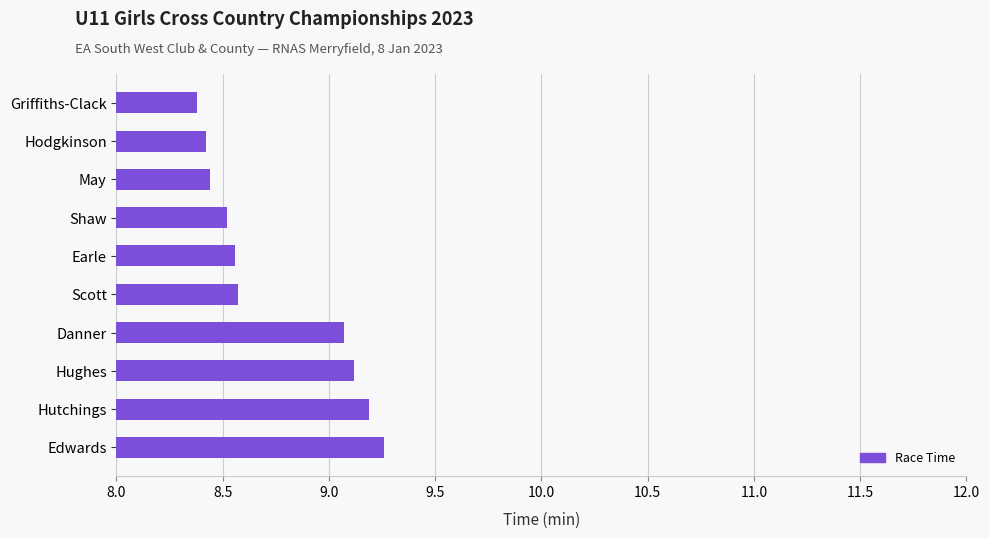

Does the chart contain any negative values?

No